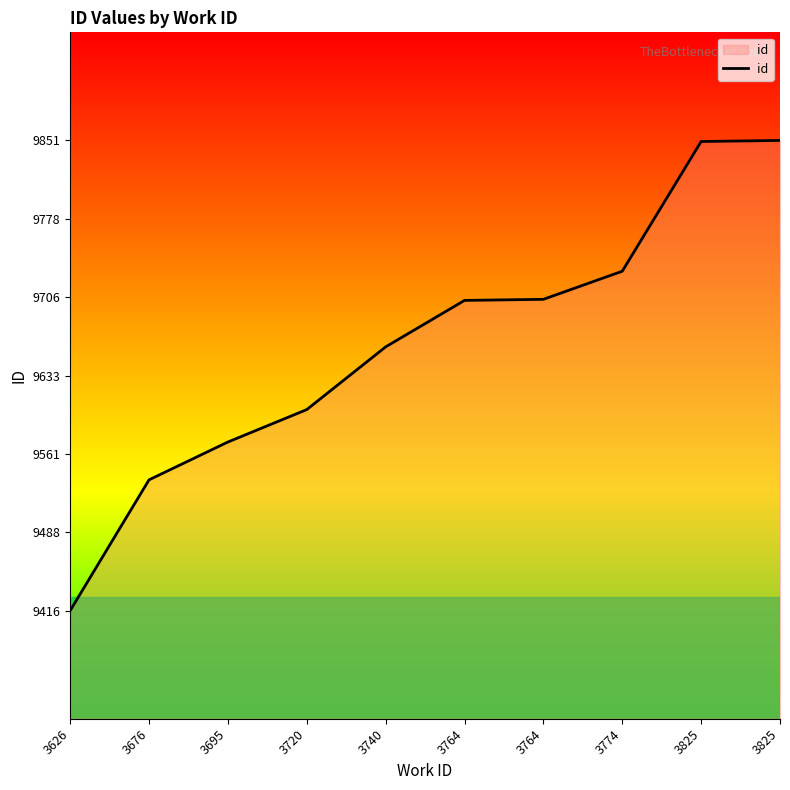

What is the change in value from 3720 to 3825?

+249